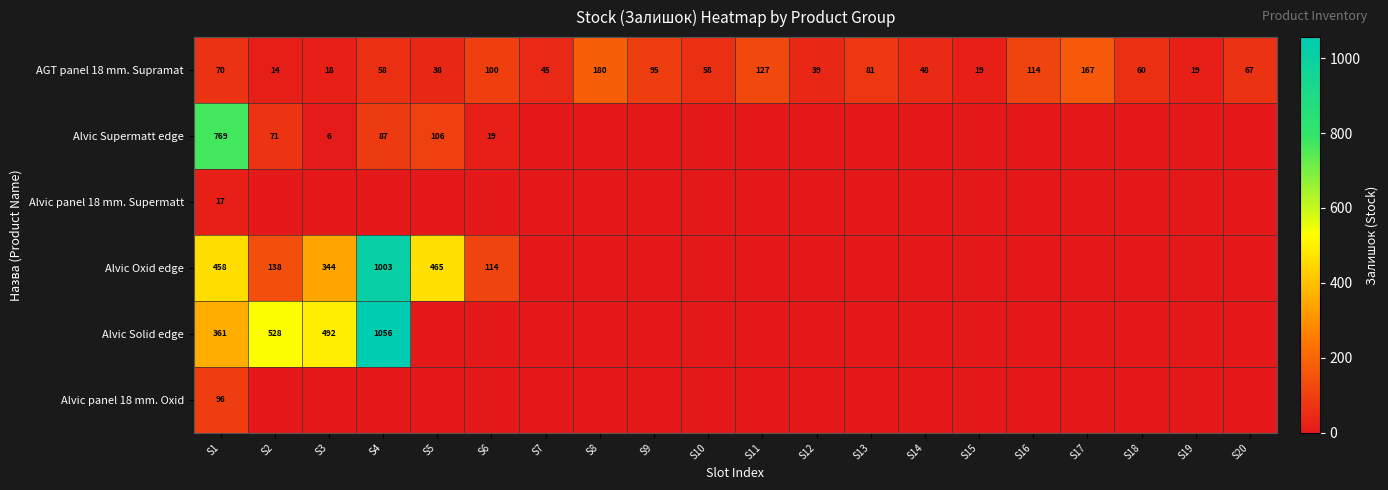

What is the average value of the AGT panel 18 mm. Supramat series?

71